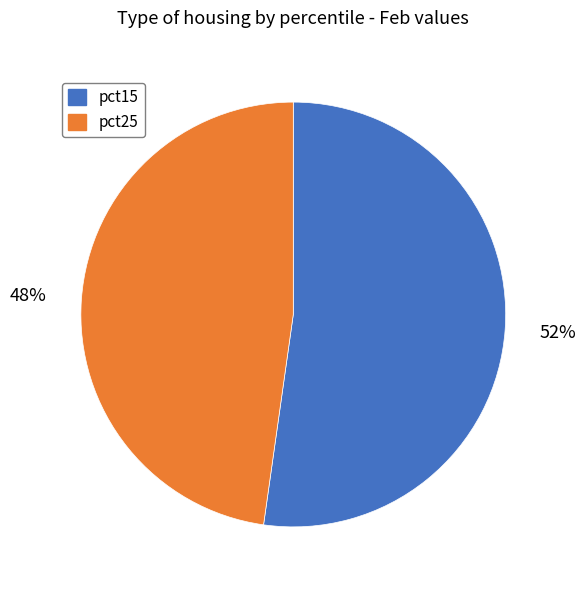

To the nearest percent, what is the average slice percentage?

50%